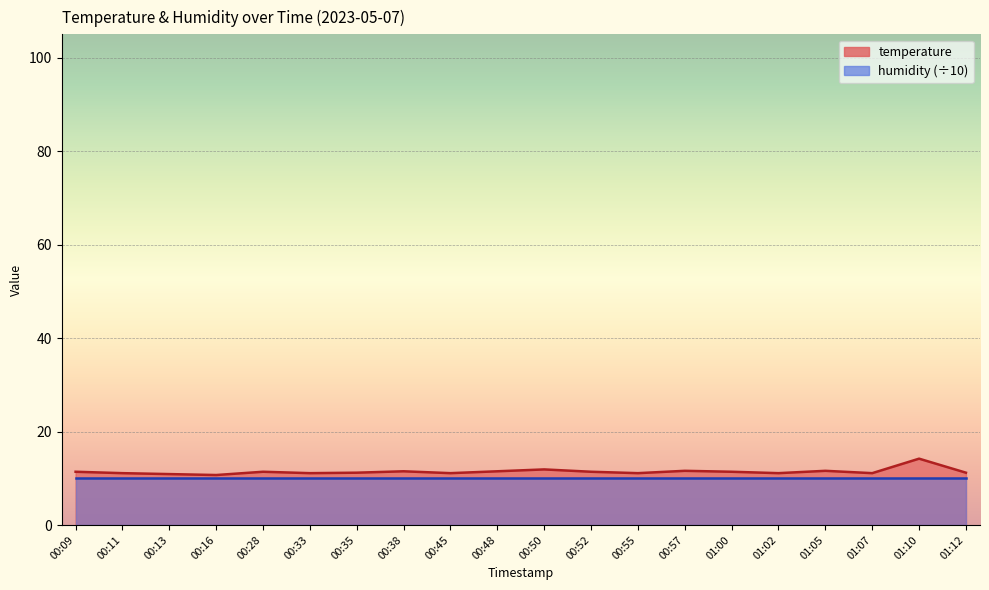

What is the ratio of the value at 00:52 to the value at 01:07?

1.0